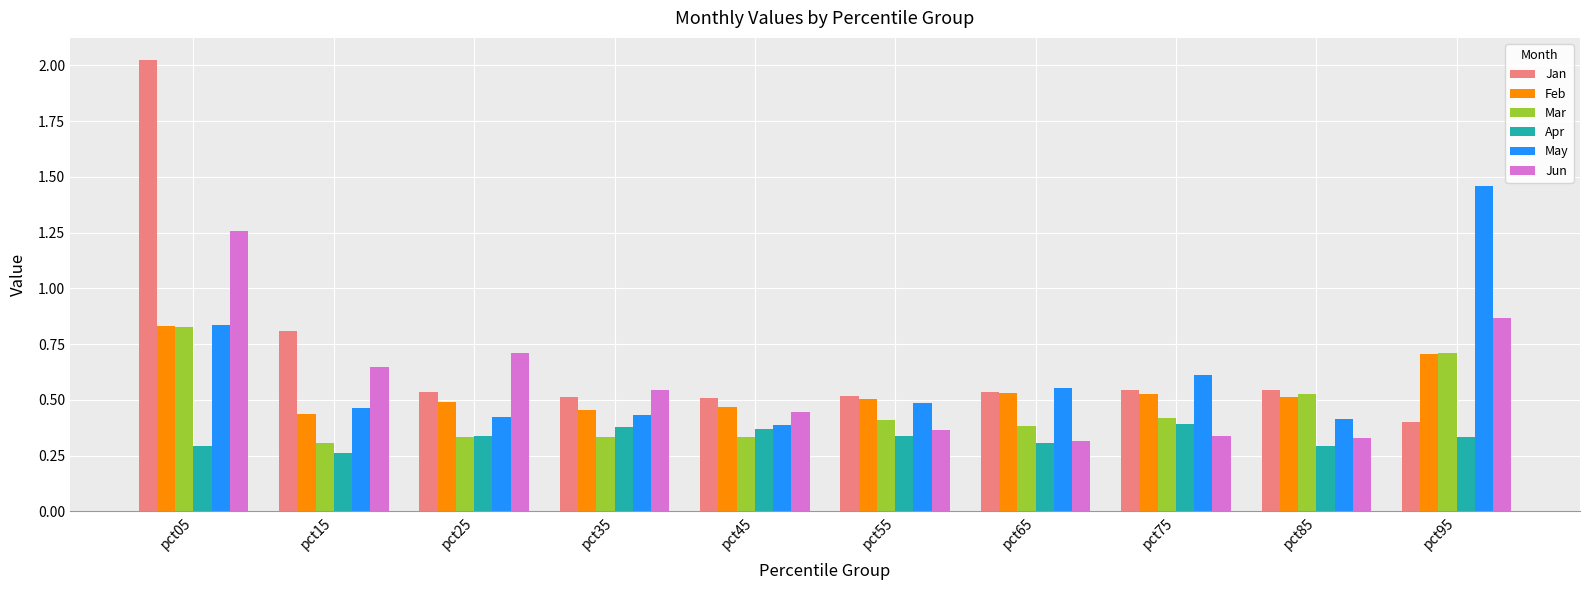

How many bars are there in total?

60